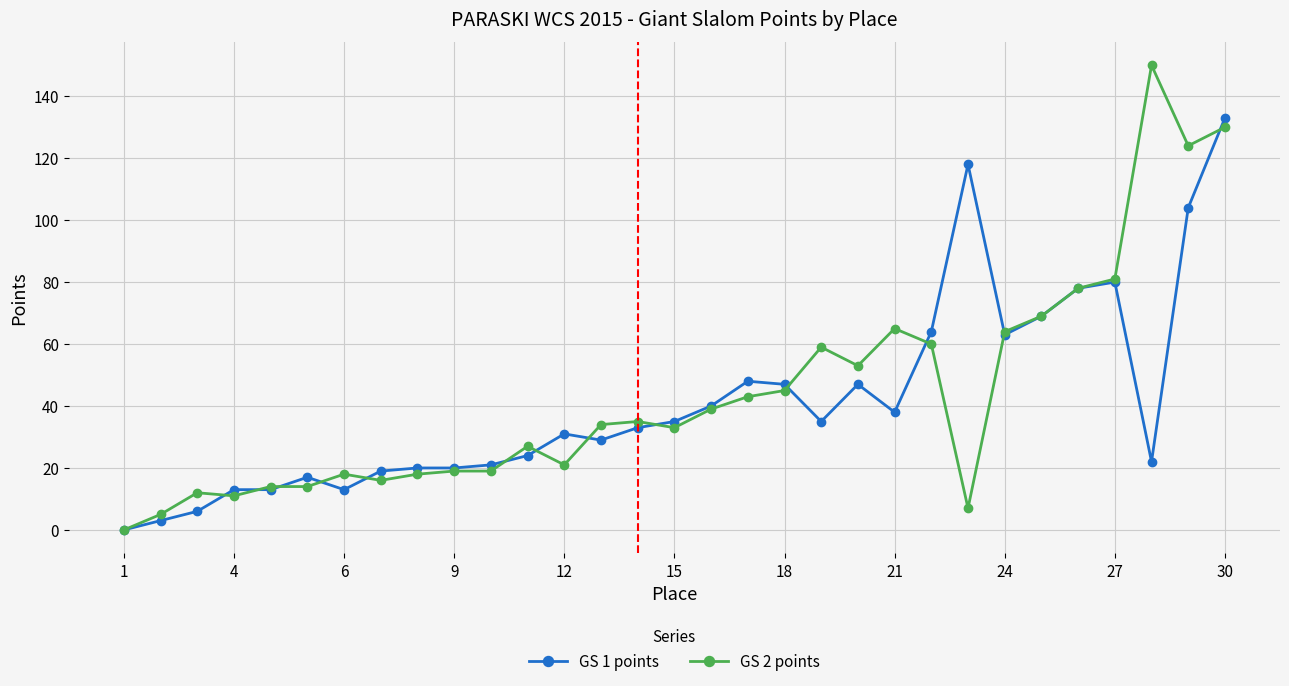

Which series has the largest range (max minus min)?

GS 2 points